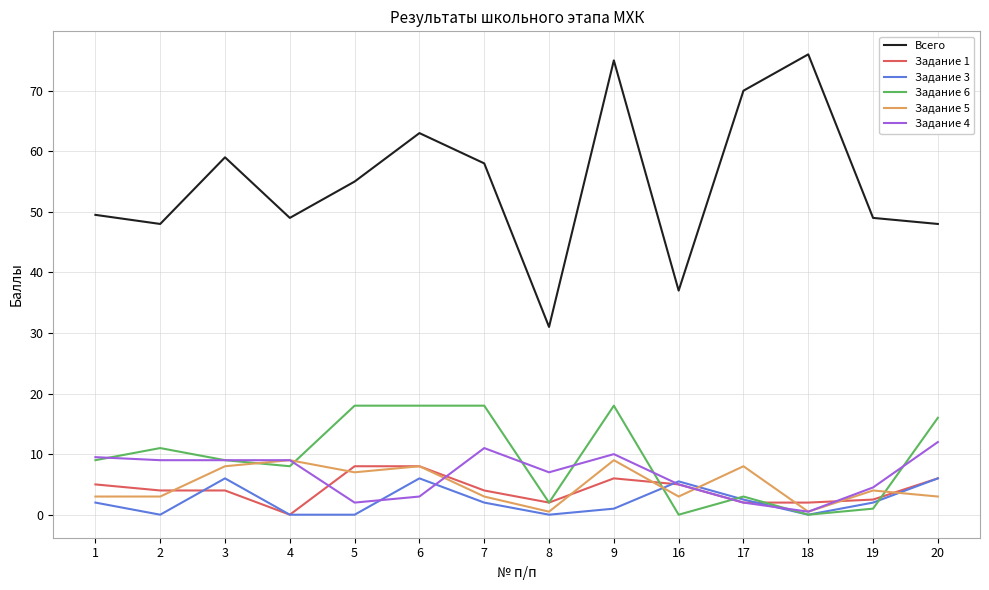

True or false: Всего has a value of 48.0 at 2.

True